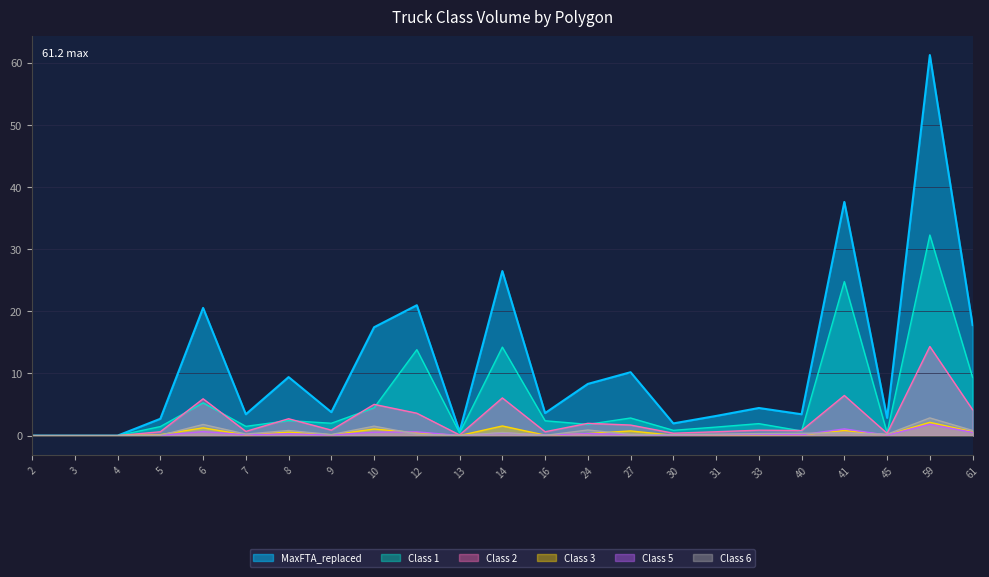

True or false: MaxFTA_replaced and Class 1 intersect in this chart.

False